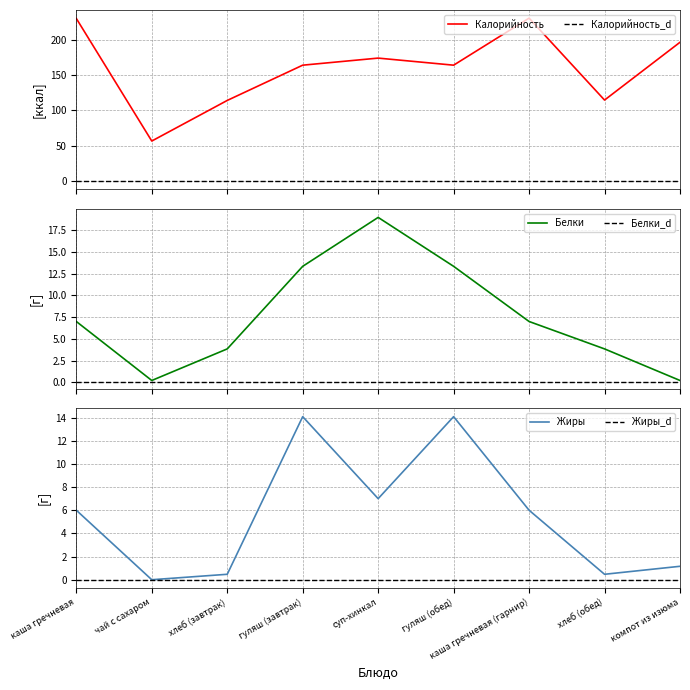

What is the average value of the Калорийность series?

160.5